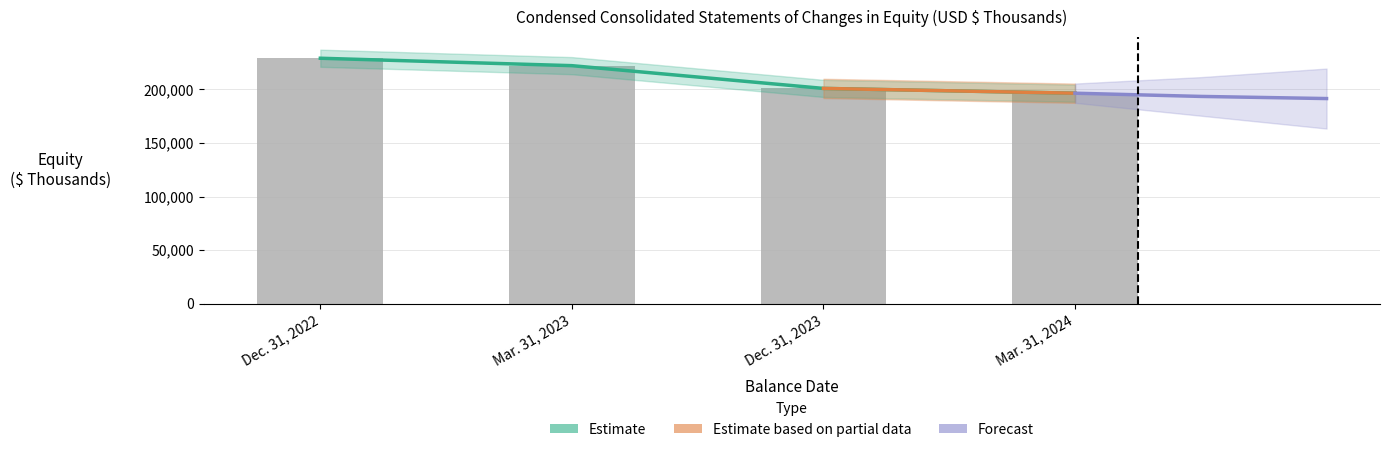

List the labels in order of value, smallest first.

Mar. 31, 2024, Dec. 31, 2023, Mar. 31, 2023, Dec. 31, 2022